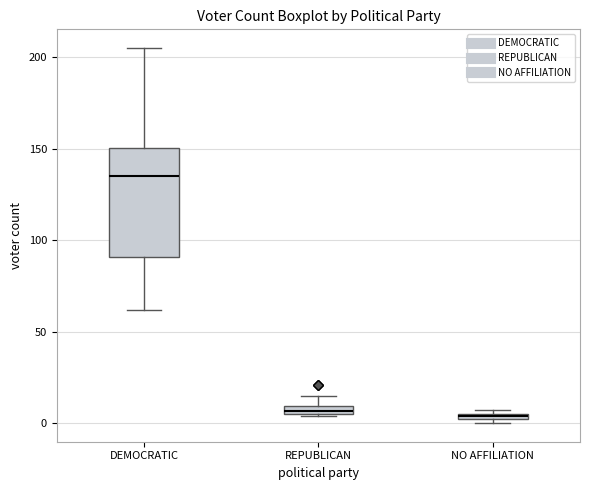

Which box is the tallest, from its lower edge to its upper edge?

DEMOCRATIC